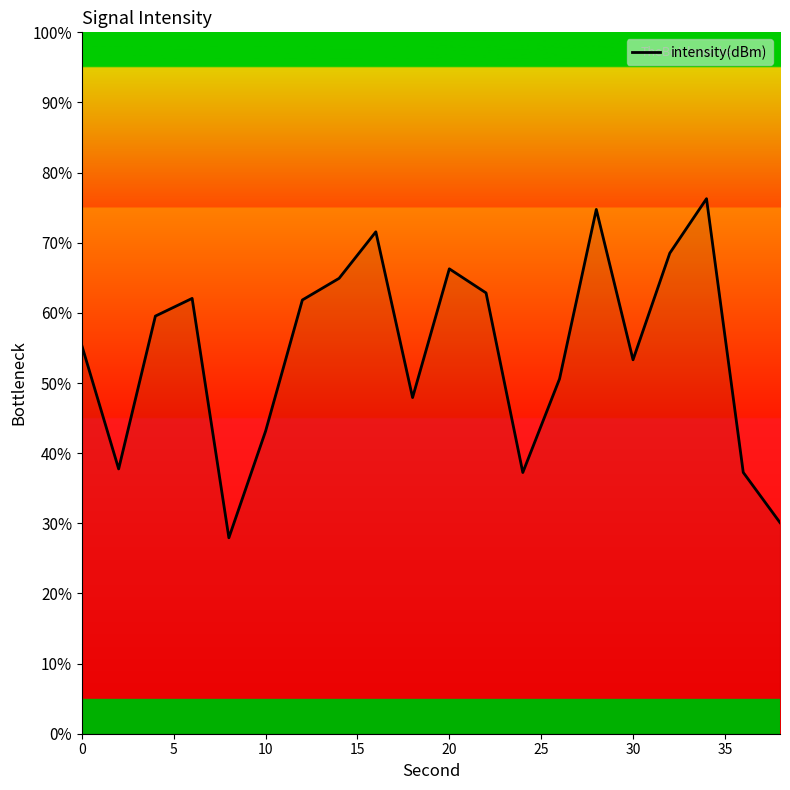

What is the sum of all values?

1089.2